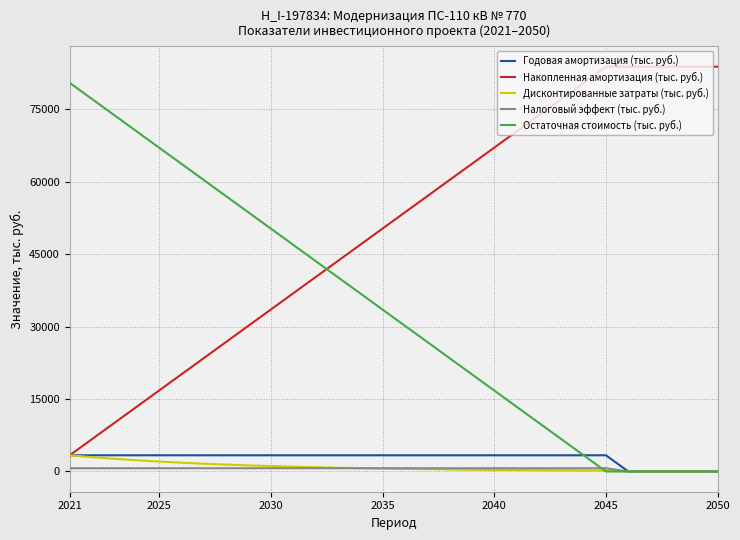

What is the minimum value for Накопленная амортизация (тыс. руб.)?

3354.4